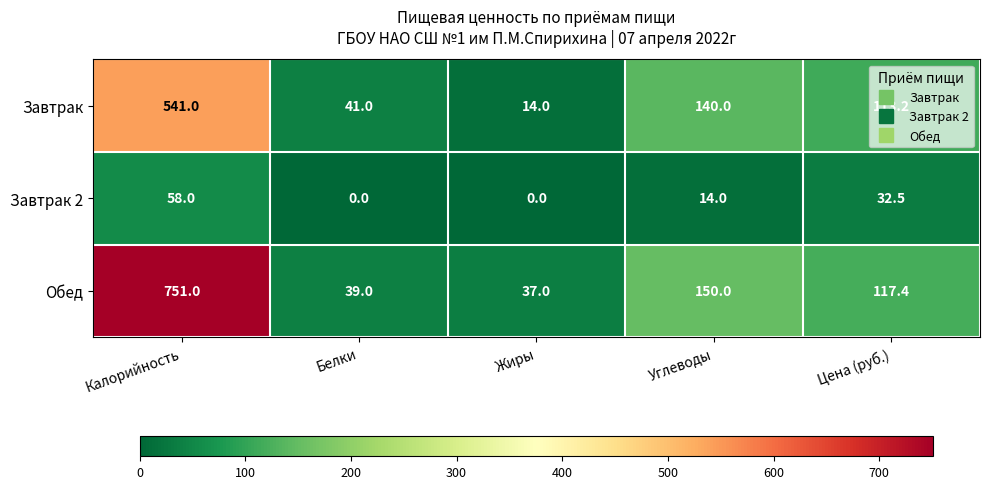

Where does the Завтрак 2 series first go above 14?

Калорийность